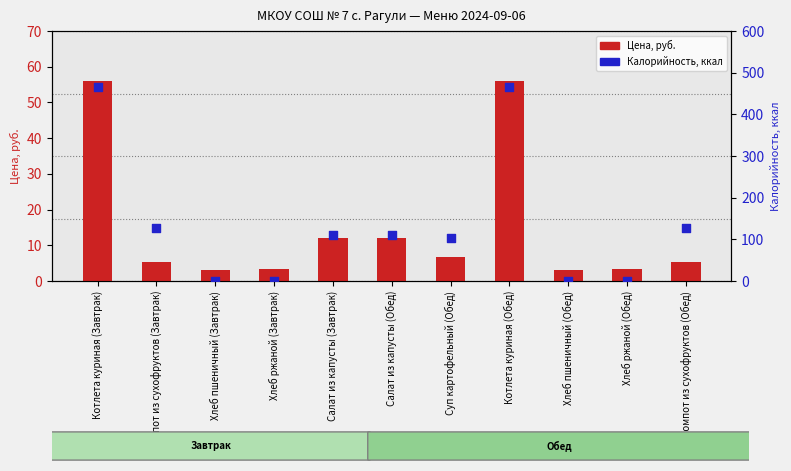

Which series has the widest spread of Y values?

Калорийность, ккал